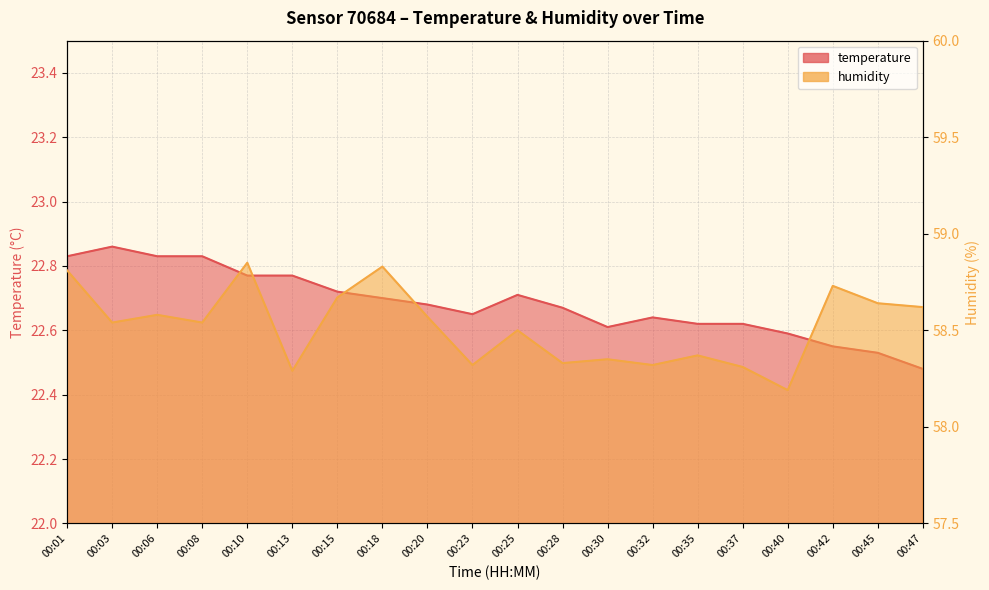

The humidity series shows 58.7 at 00:42. True or false?

True